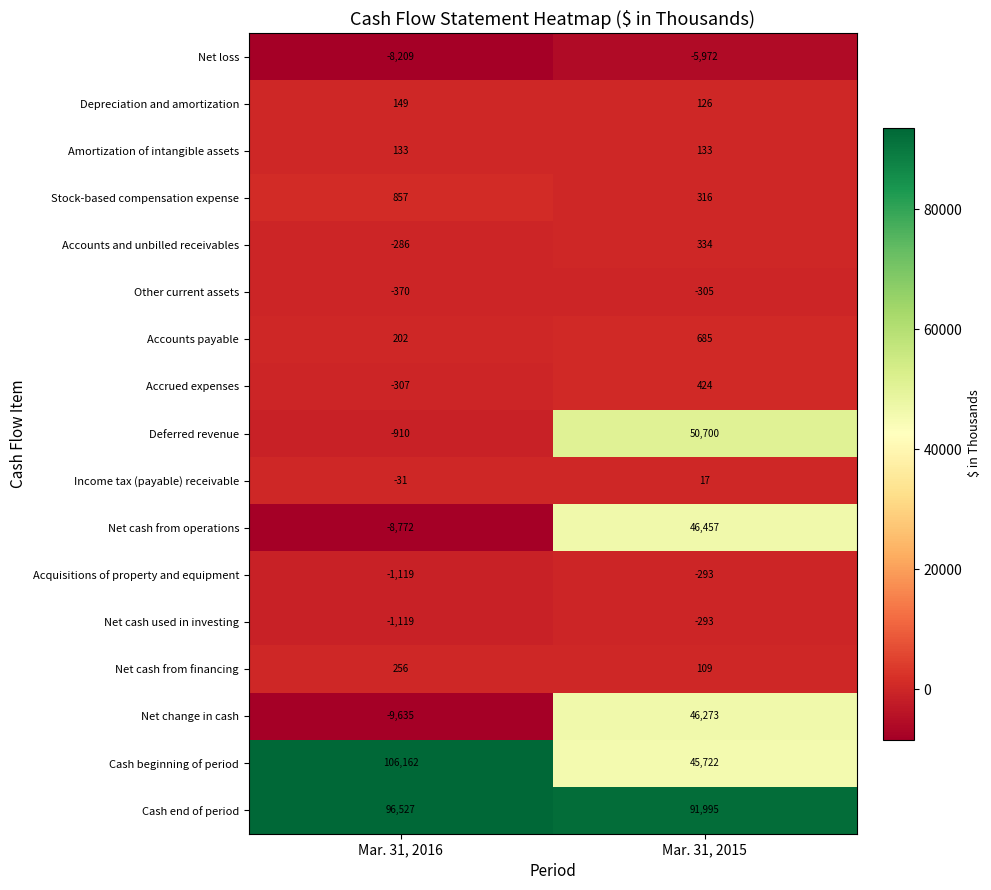

What is the difference between the Acquisitions of property and equipment values at Mar. 31, 2015 and Mar. 31, 2016?

826